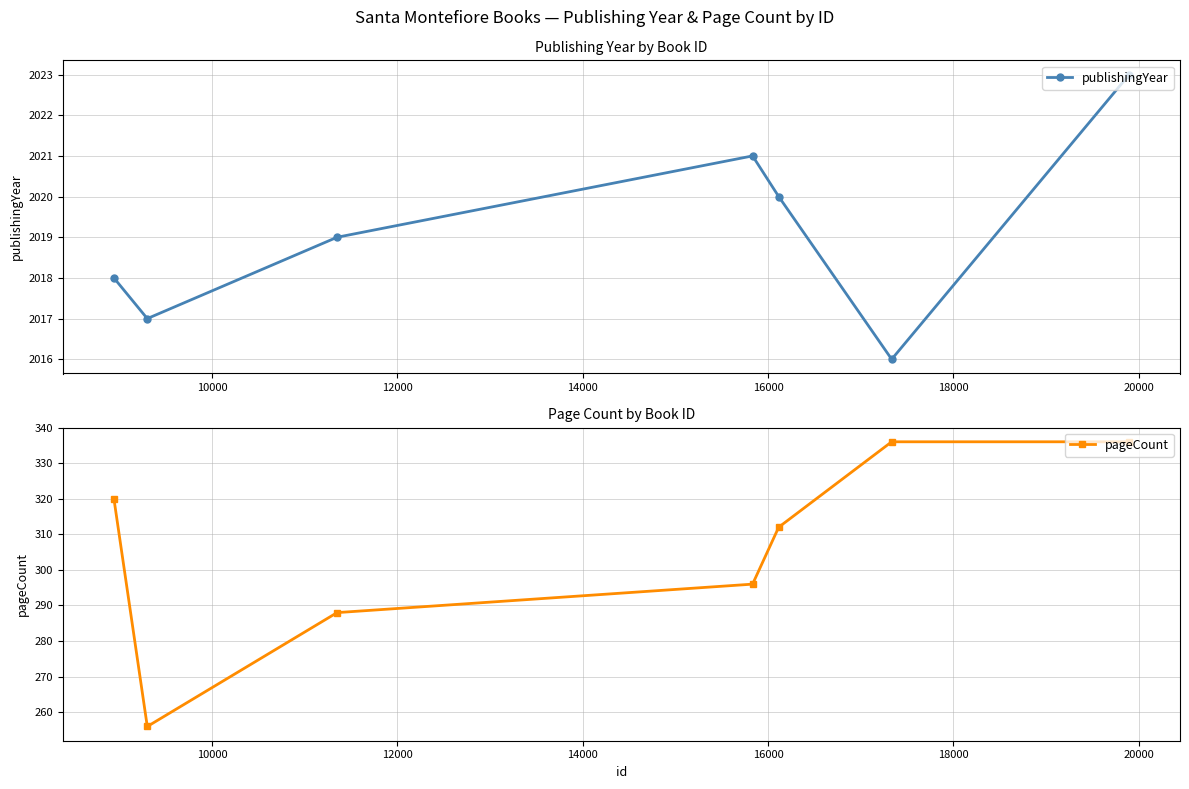

What is the lowest value of the publishingYear series?

2016